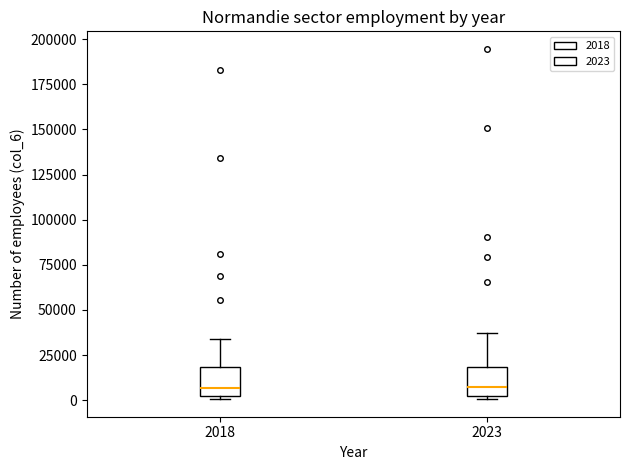

Reading left to right, read every box against the y-axis: the position of its median line, the range the box covers, and the ends of its whiskers. The values are not printed on the chart, so give them approximately, as read against the axis.

2018: median 5000, box 0 to 20000, whiskers 0 (just below the box's lower edge) to 35000
2023: median 5000, box 0 to 20000, whiskers 0 (just below the box's lower edge) to 35000